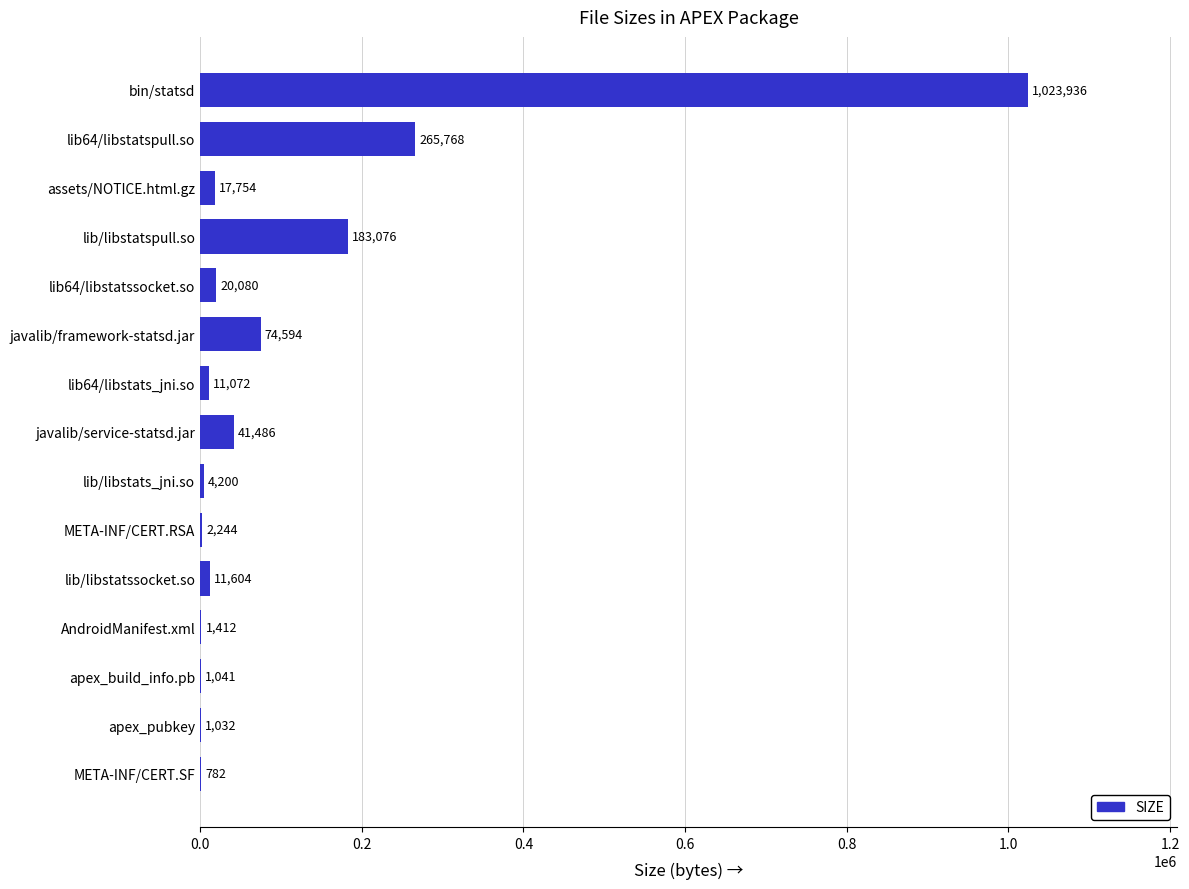

The chart shows a value of 2244 at META-INF/CERT.RSA. True or false?

True